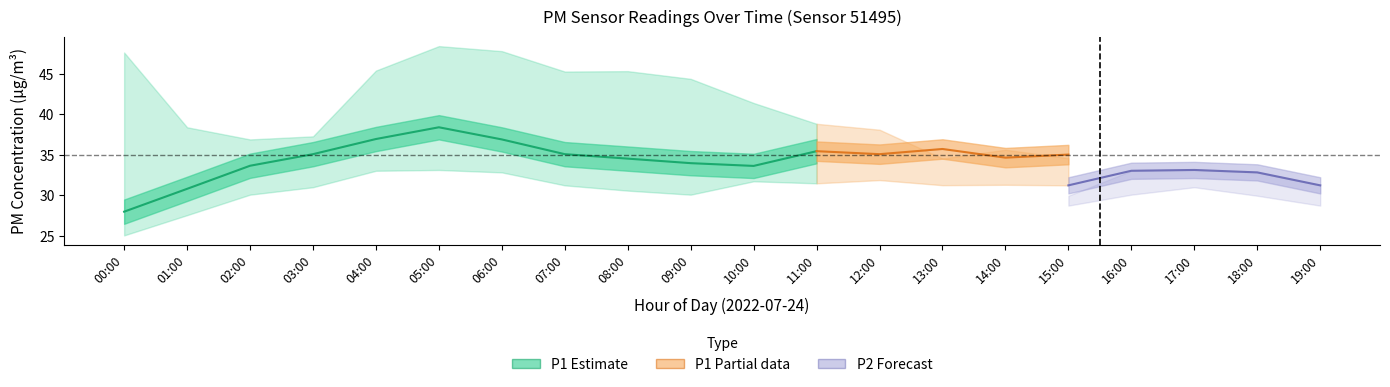

What is the value of the P1_lower point at the 1st from the left?

25.1